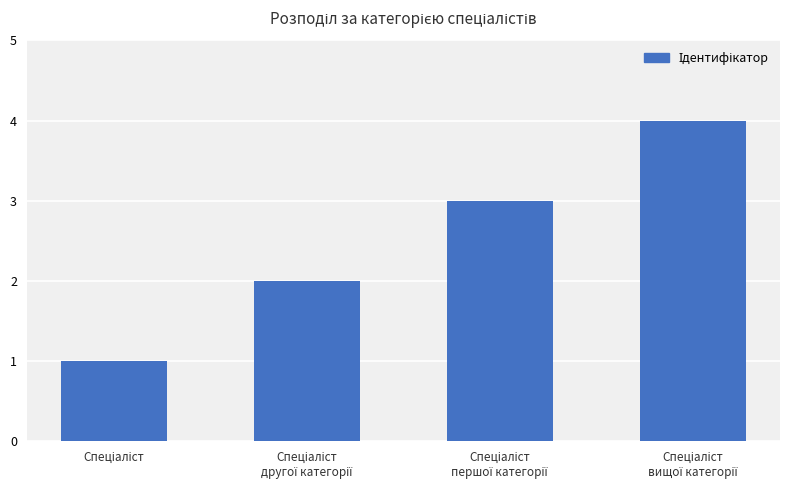

What is the difference between the maximum and minimum values?

3